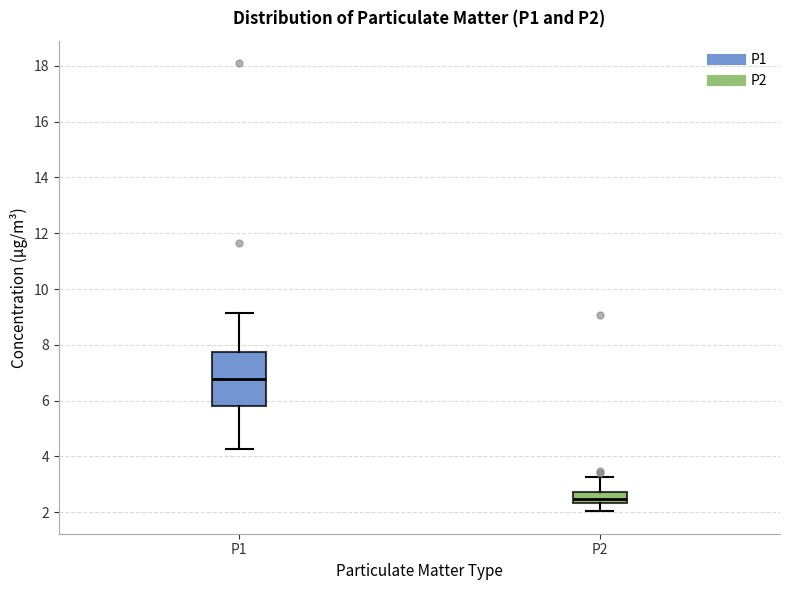

Which box has the highest median line?

P1